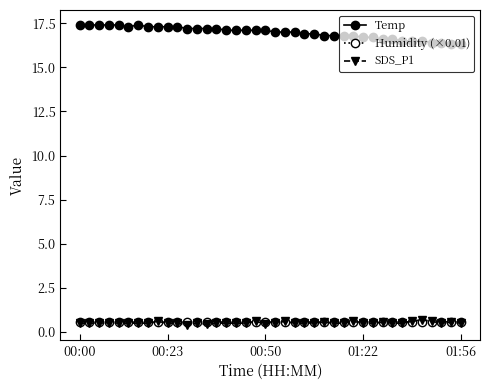

What is the difference between the maximum and minimum values in the SDS_P1 series?

0.3